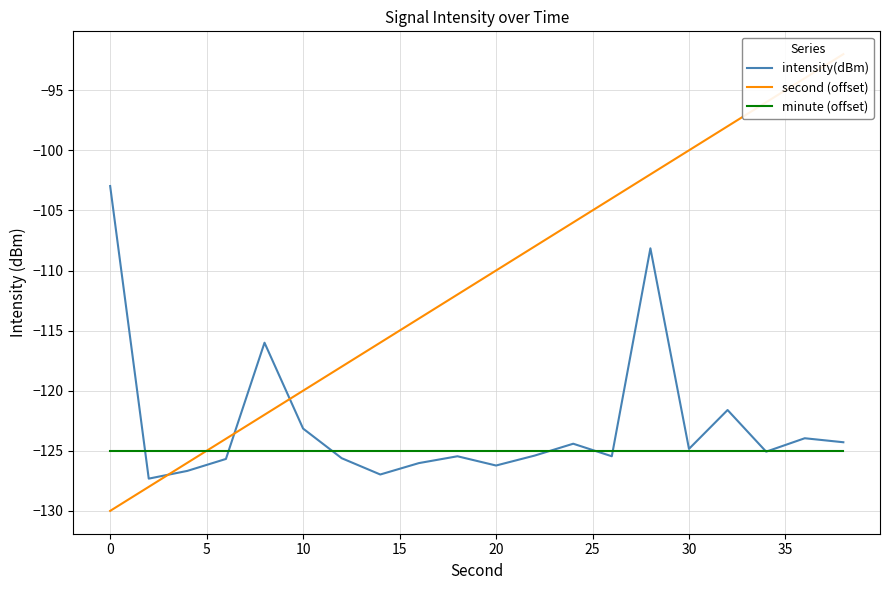

Is it true that minute (offset) equals -125.0 at 30?

True